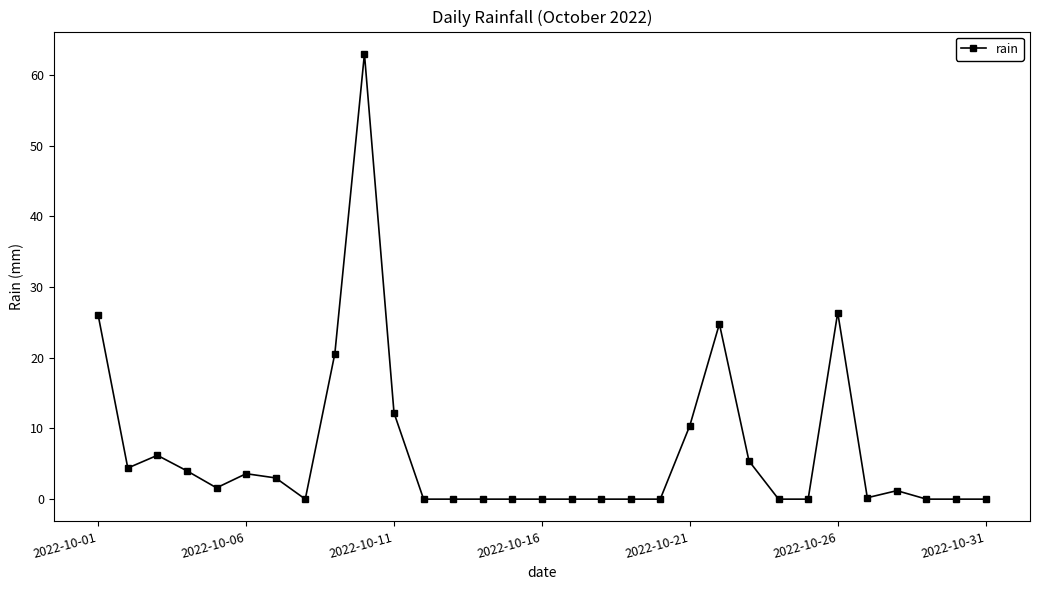

What is the maximum value shown in the chart?

63.0